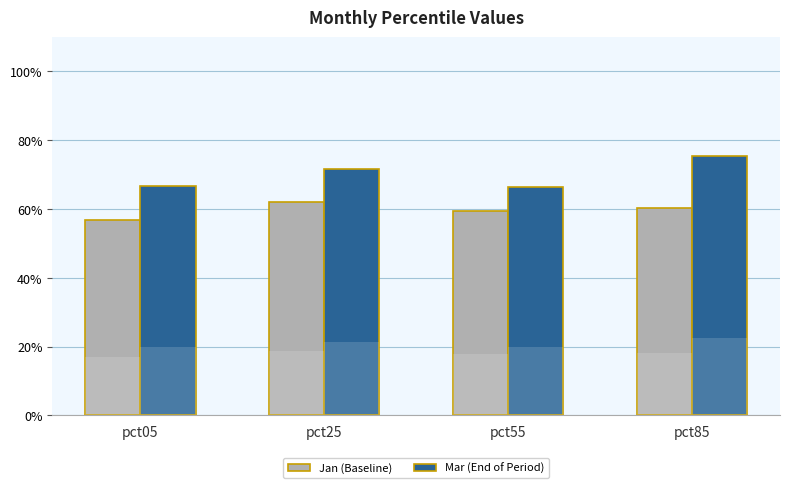

What are all the series names shown in the legend?

Jan (Baseline), Mar (End of Period)